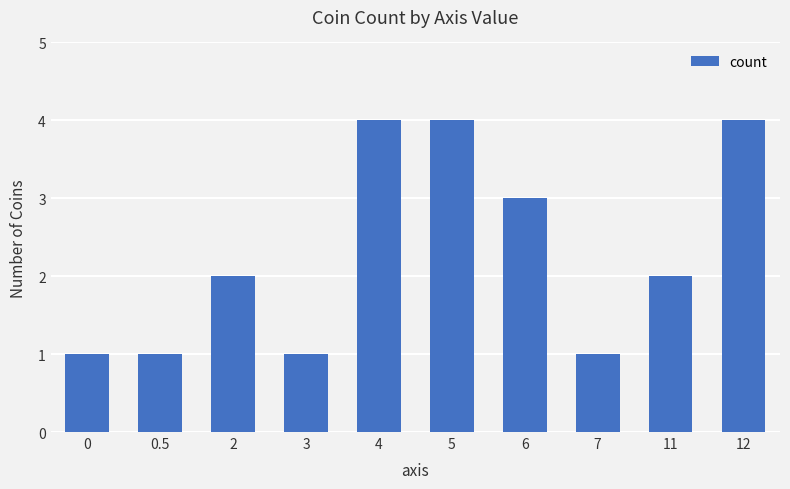

What is the change in value from 0.5 to 12?

+3